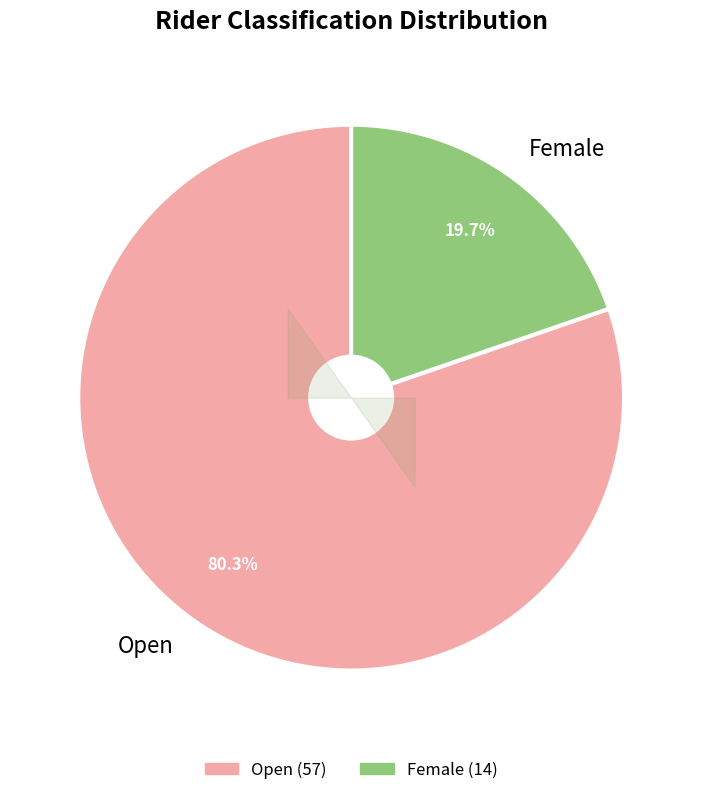

Is Female the majority of the pie?

No